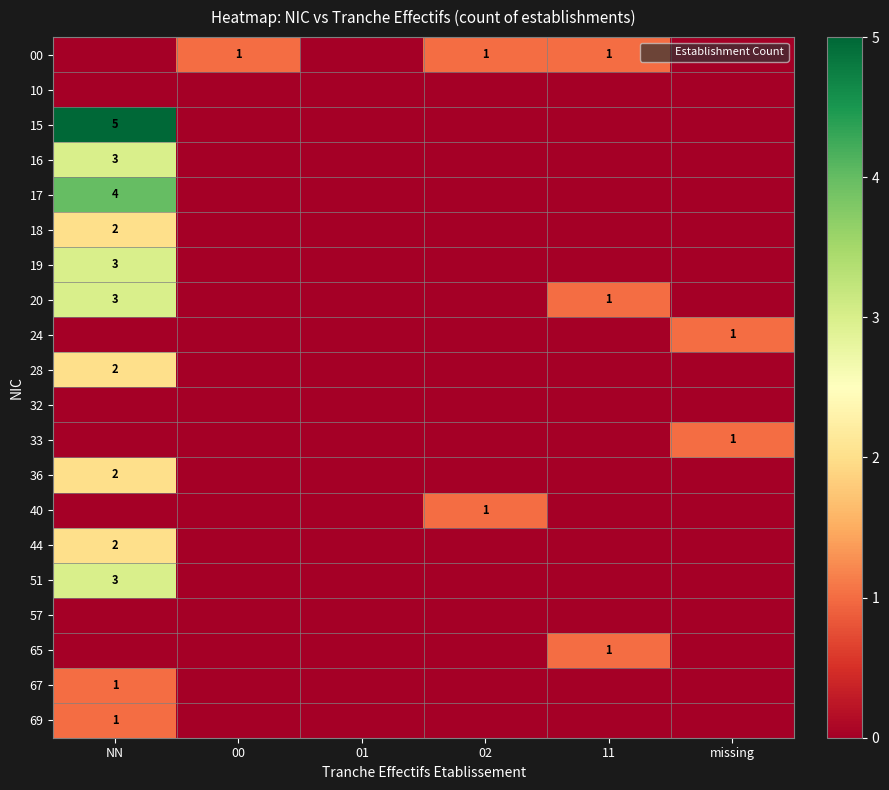

Which category has the highest value in the 69 series?

NN